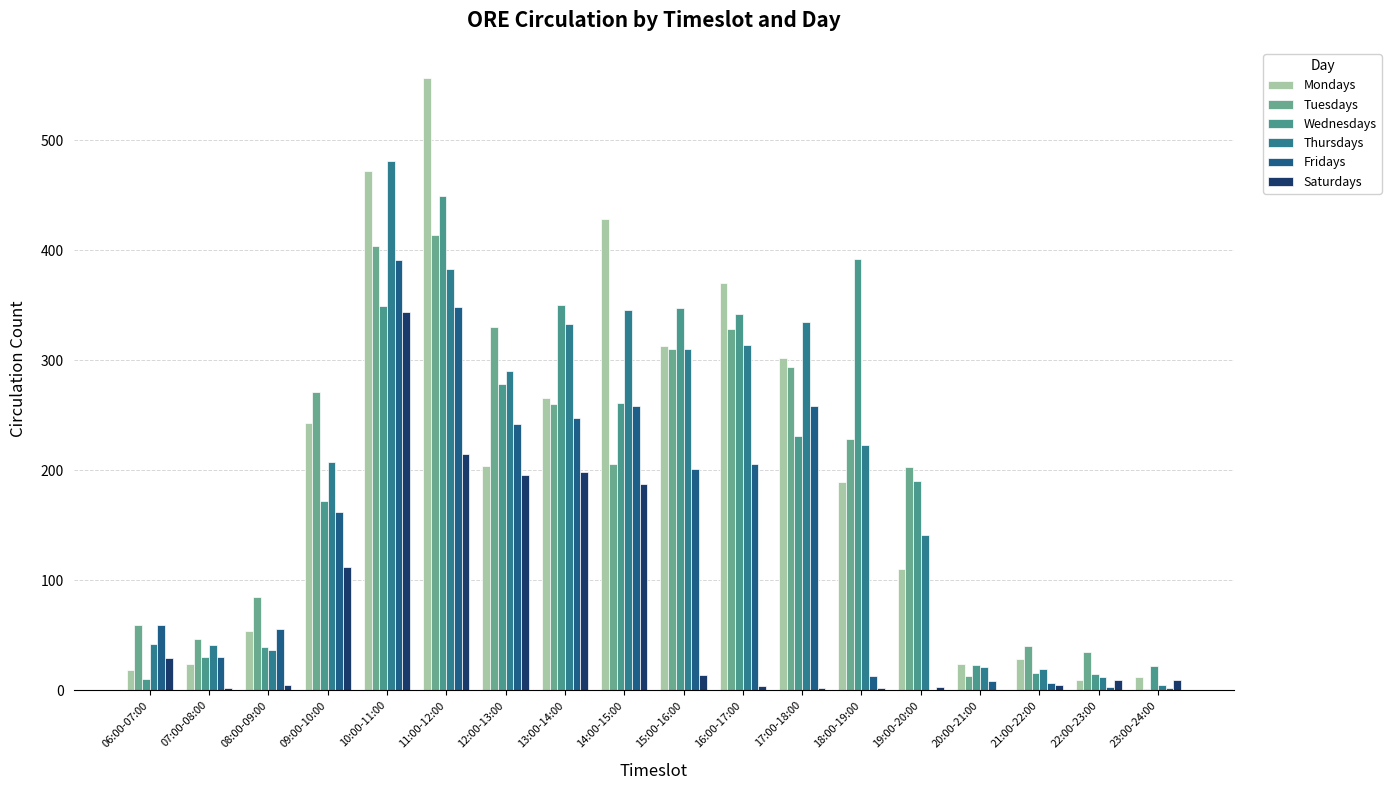

What is the difference between the maximum and minimum values in the Fridays series?

391